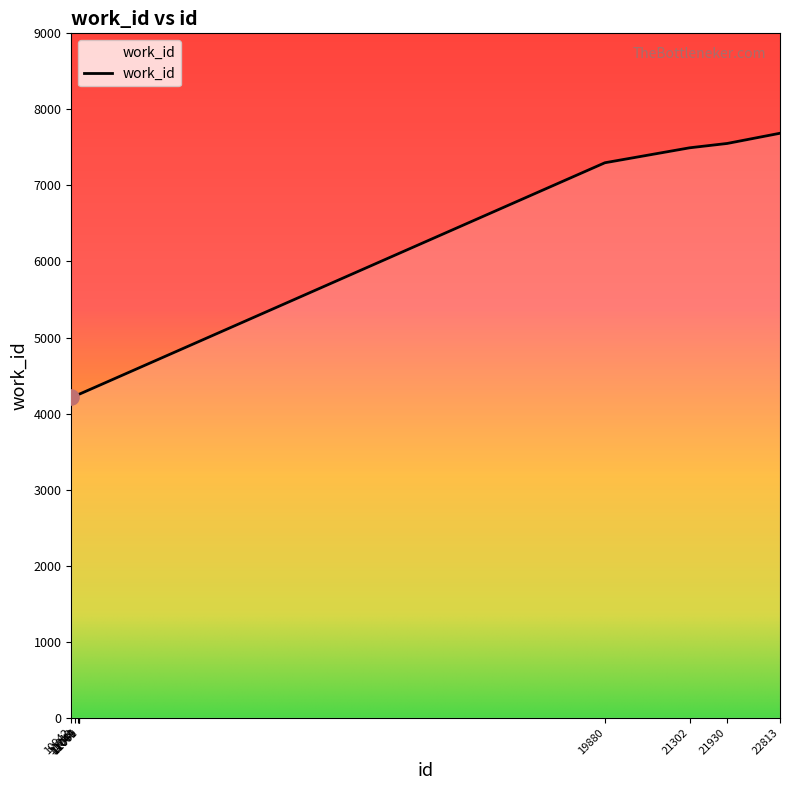

What is the ratio of the value at 21930 to the value at 11069?

1.8